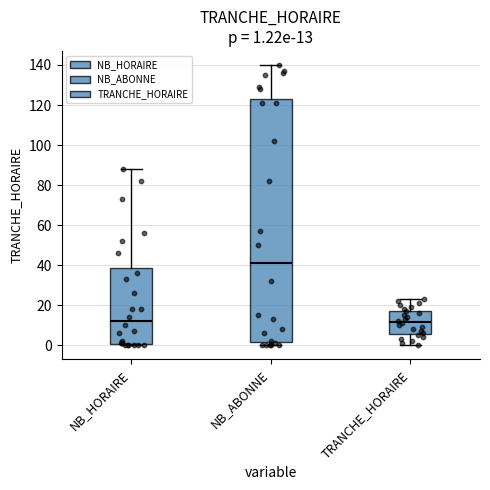

Comparing the boxes themselves (not the whiskers), which one is the tallest?

NB_ABONNE